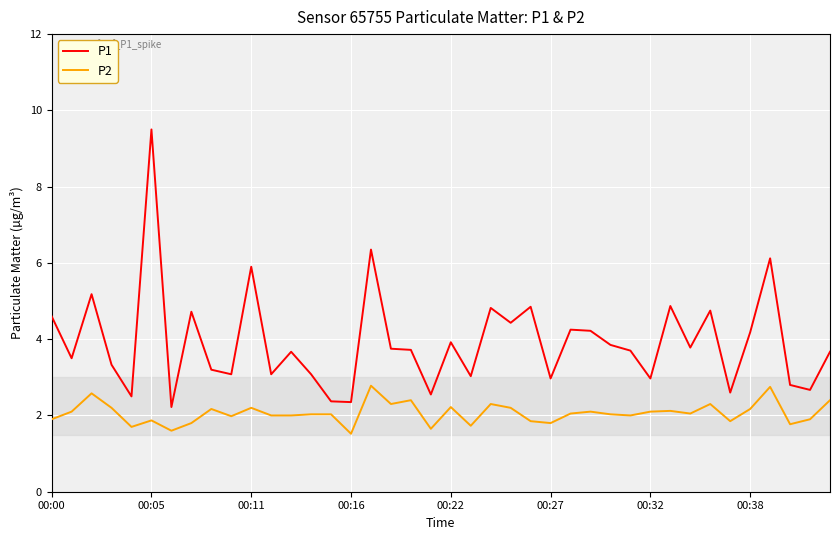

True or false: P2 and P1 intersect in this chart.

False